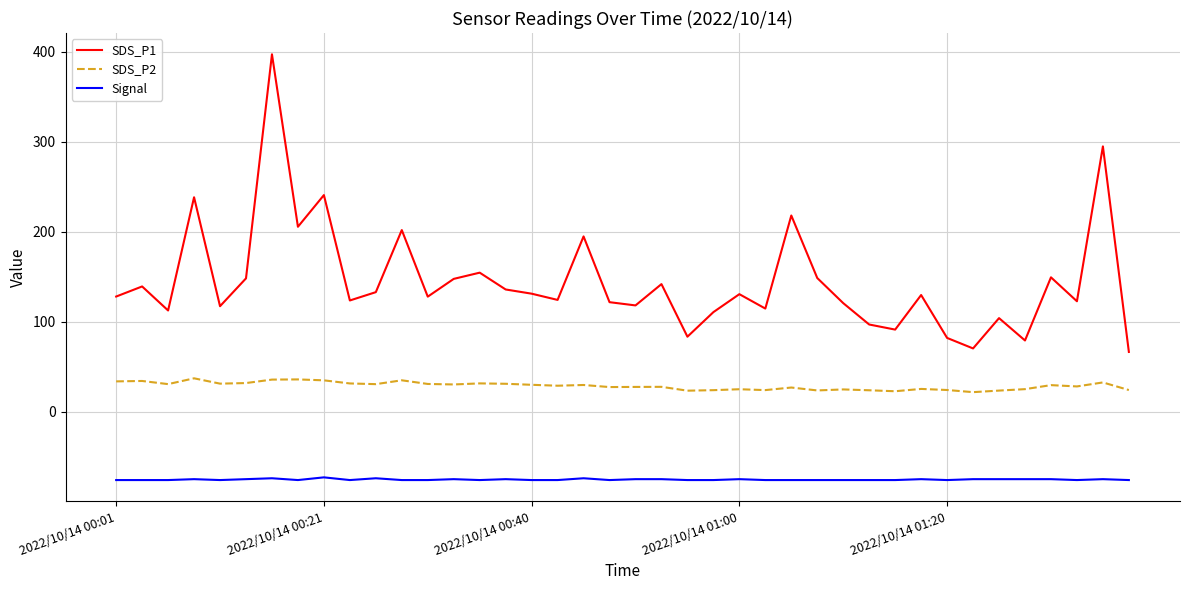

Which series has the widest spread of values?

SDS_P1